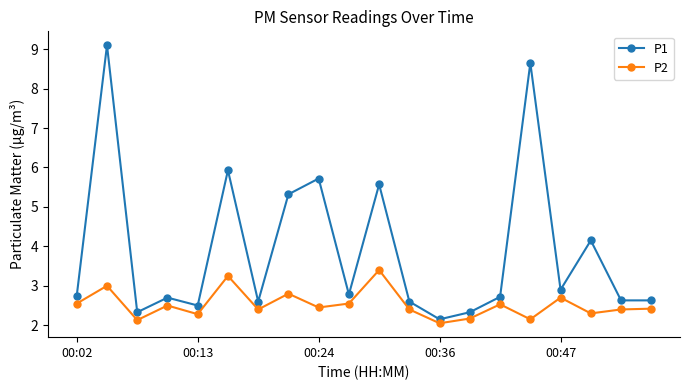

Which series has the widest spread of values?

P1